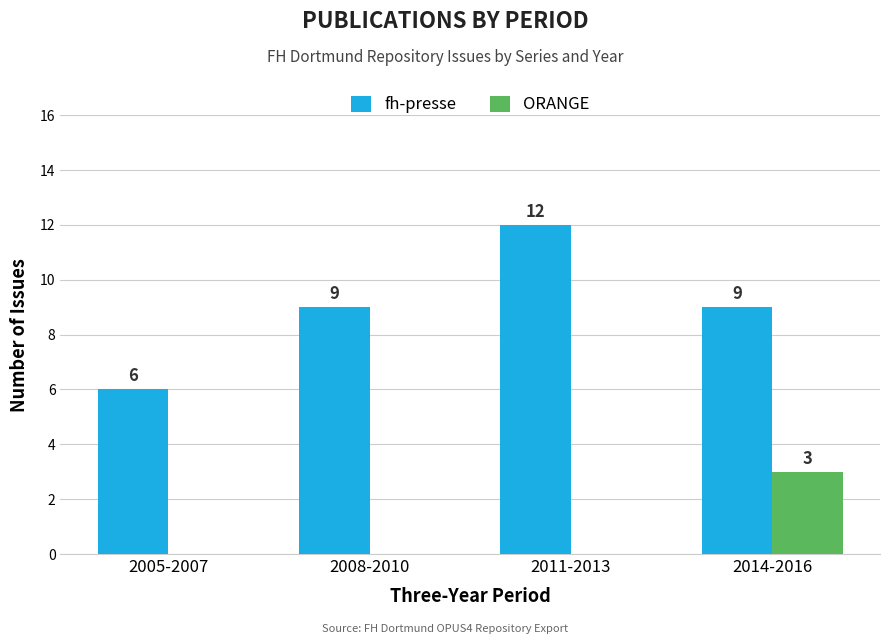

Which series has the largest total across all categories?

fh-presse